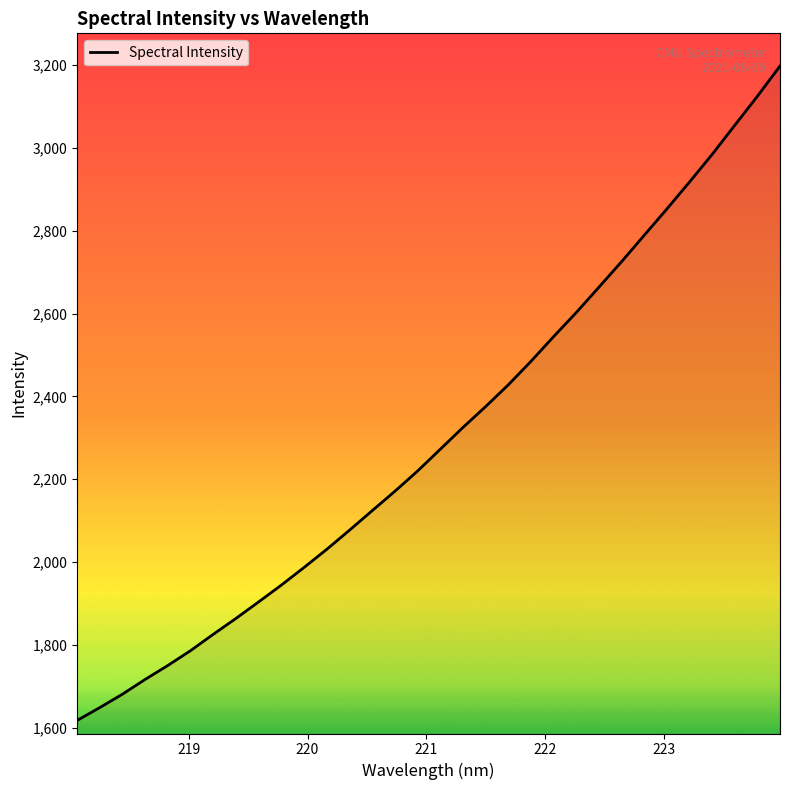

What is the greatest value displayed?

3197.8